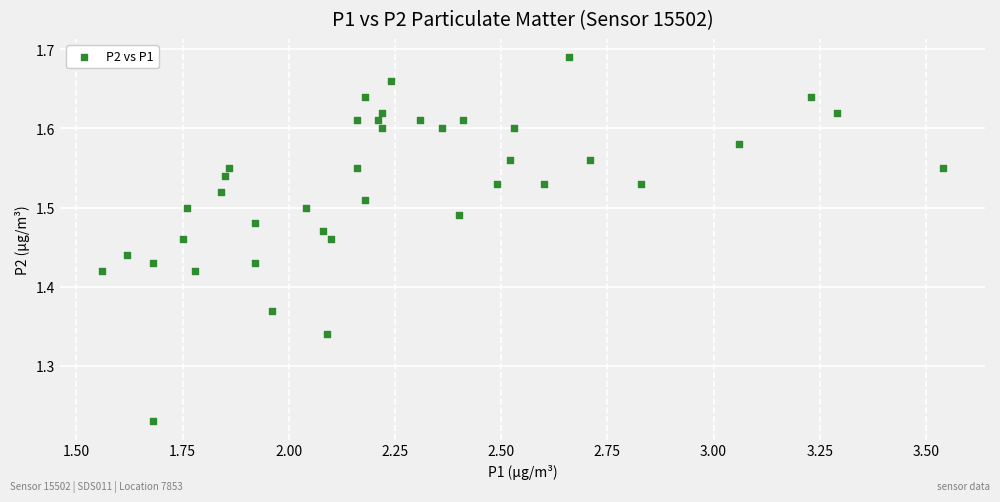

What is the range of Y values (max minus min)?

0.5